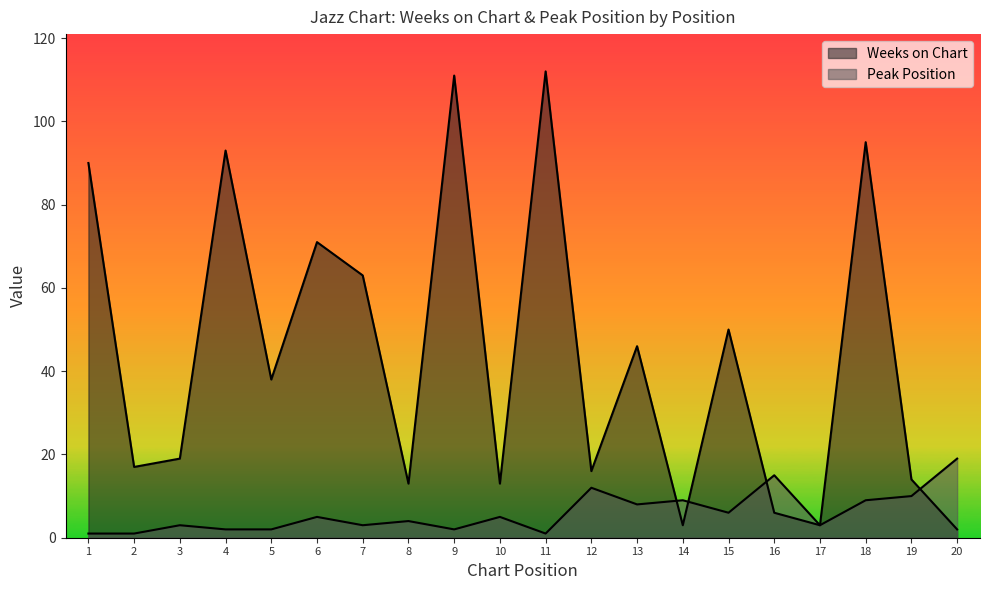

Which series changed the most between 15 and 16?

Weeks on Chart